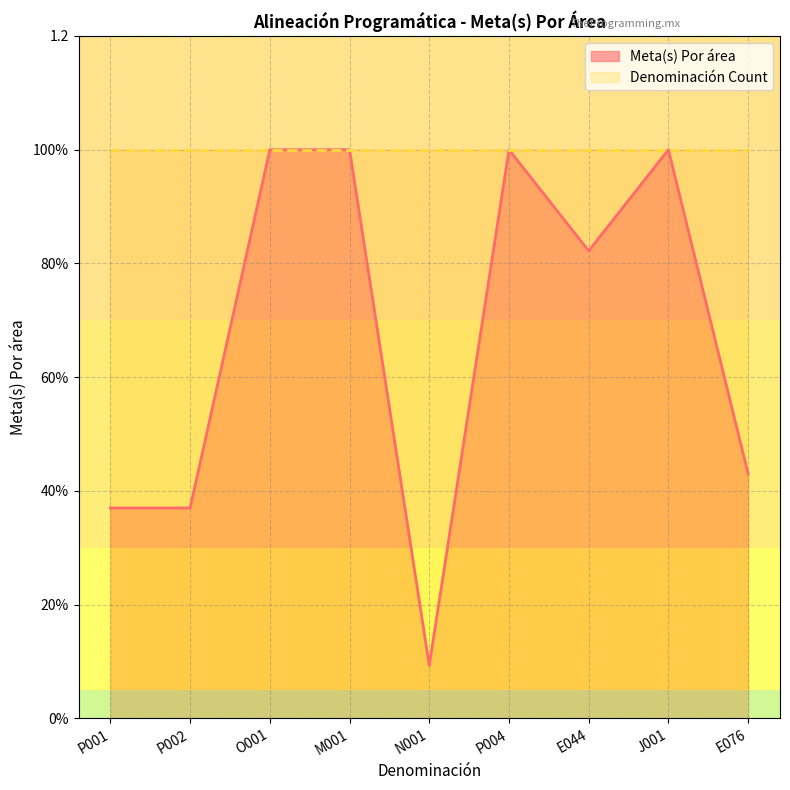

Reading left to right, what are all the values shown in this chart?

P001=0.4	P002=0.4	O001=1.0	M001=1.0	N001=0.1	P004=1.0	E044=0.8	J001=1.0	E076=0.4